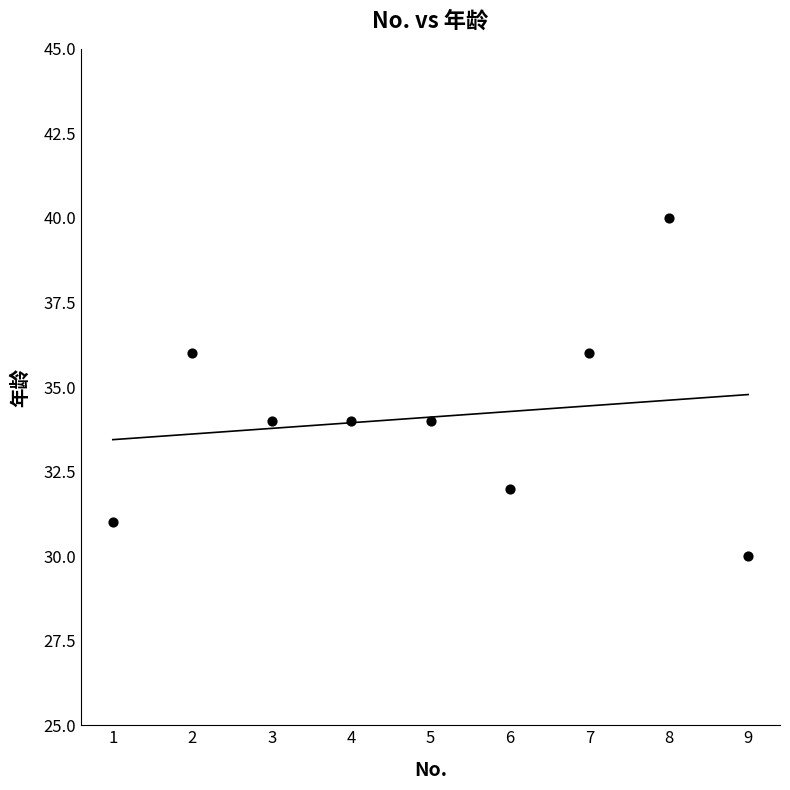

What is the range of X values (max minus min)?

8